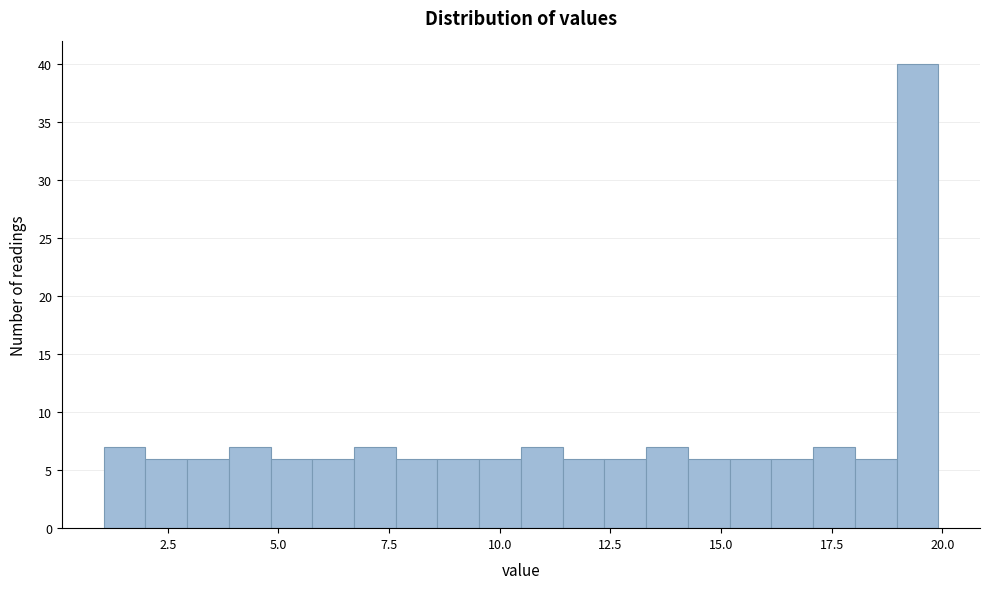

Around what value on the x-axis is the tallest bar? Give the approximate position of its centre, as read against the axis.

19.5